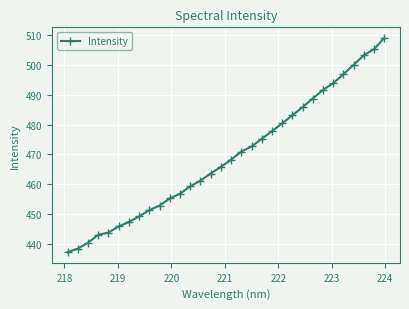

What is the greatest value displayed?

509.1